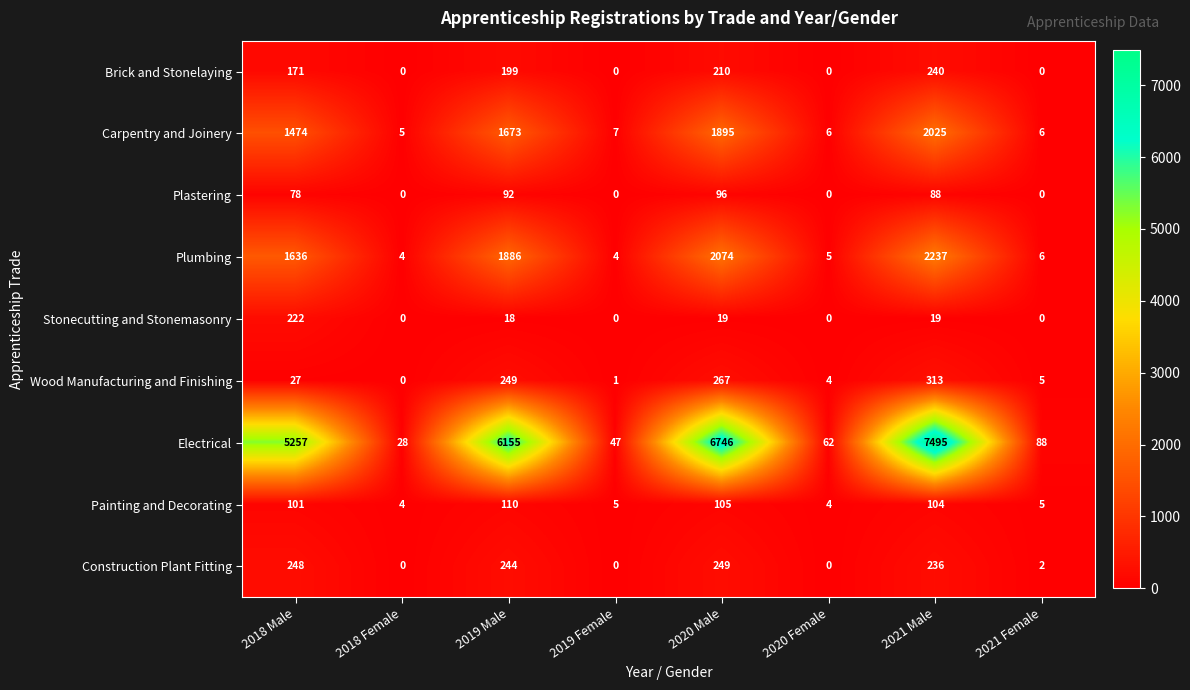

What is the total value across all series at 2021 Female?

112